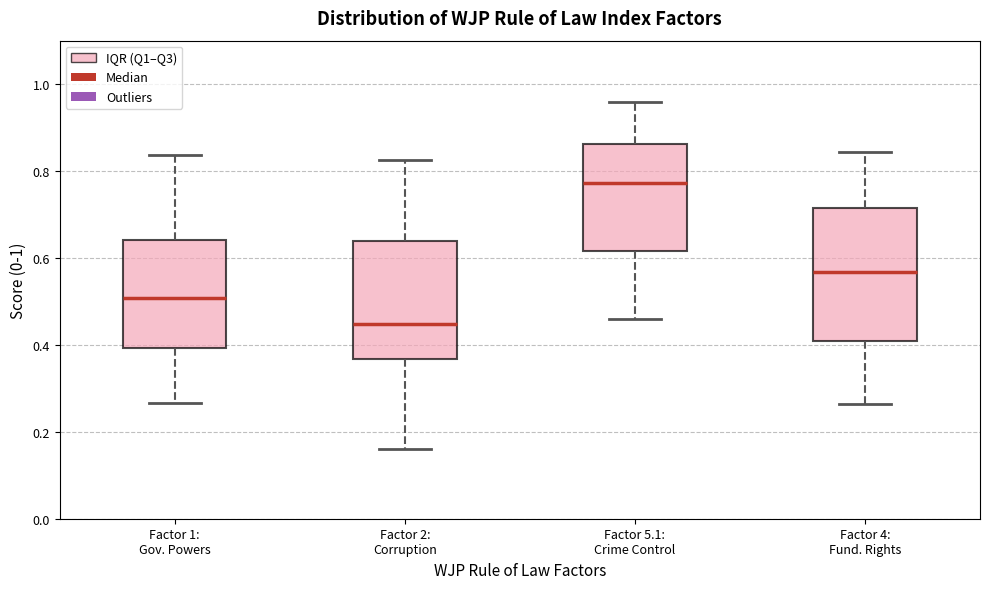

Which box's median line is the lowest?

Factor 2: Corruption